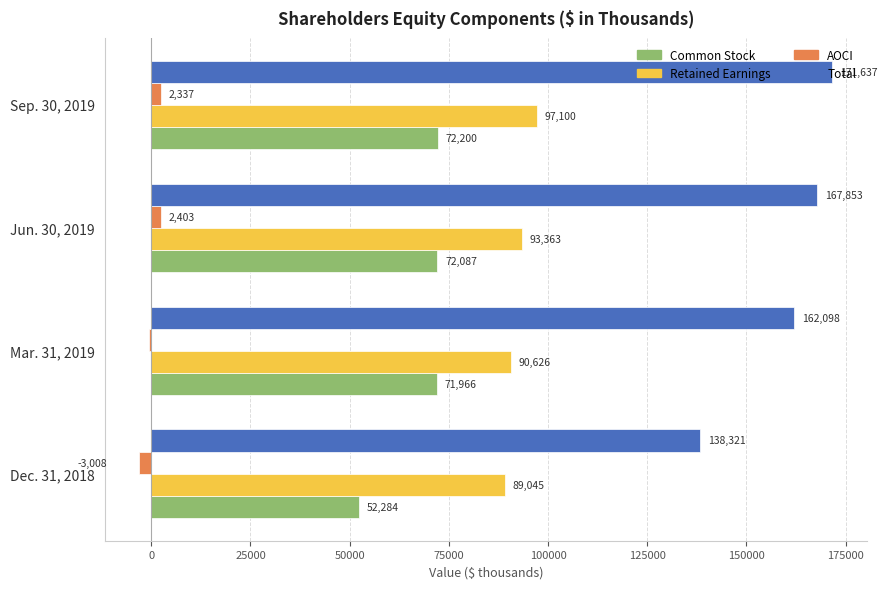

Is the value of Retained Earnings at Sep. 30, 2019 greater than the value of AOCI at Sep. 30, 2019?

Yes